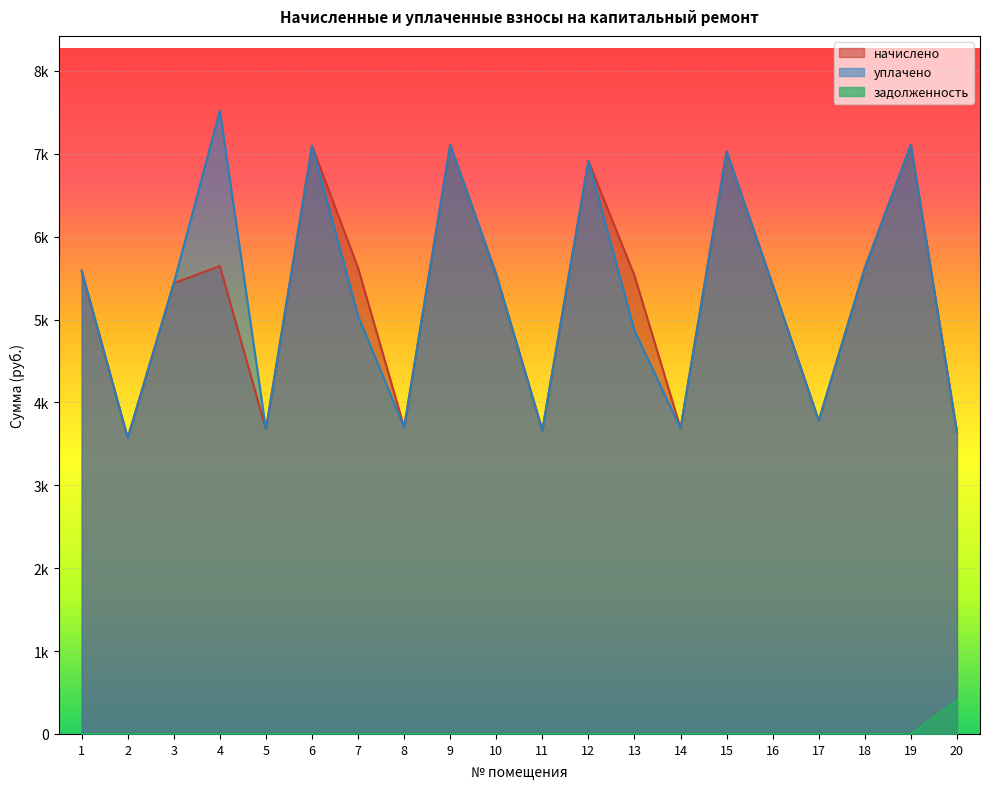

Rank the categories by начислено value from highest to lowest.

9, 19, 6, 15, 12, 4, 7, 18, 1, 10, 13, 3, 16, 17, 8, 14, 5, 11, 20, 2